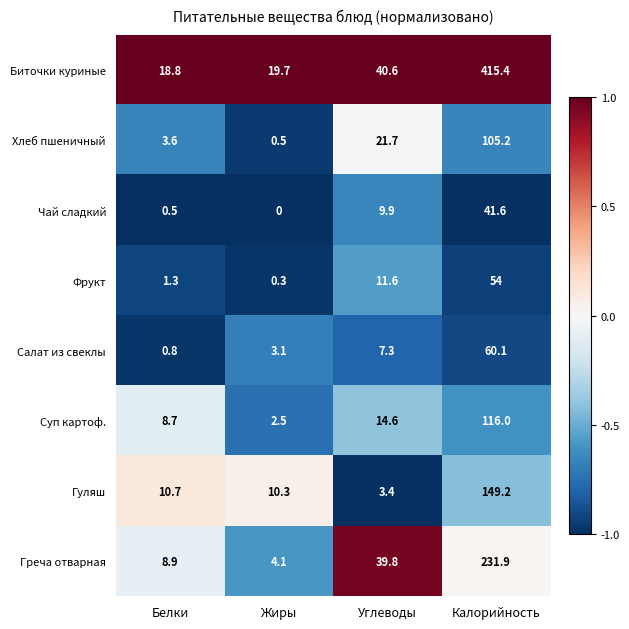

True or false: Гуляш has a value of 10.3 at Жиры.

True